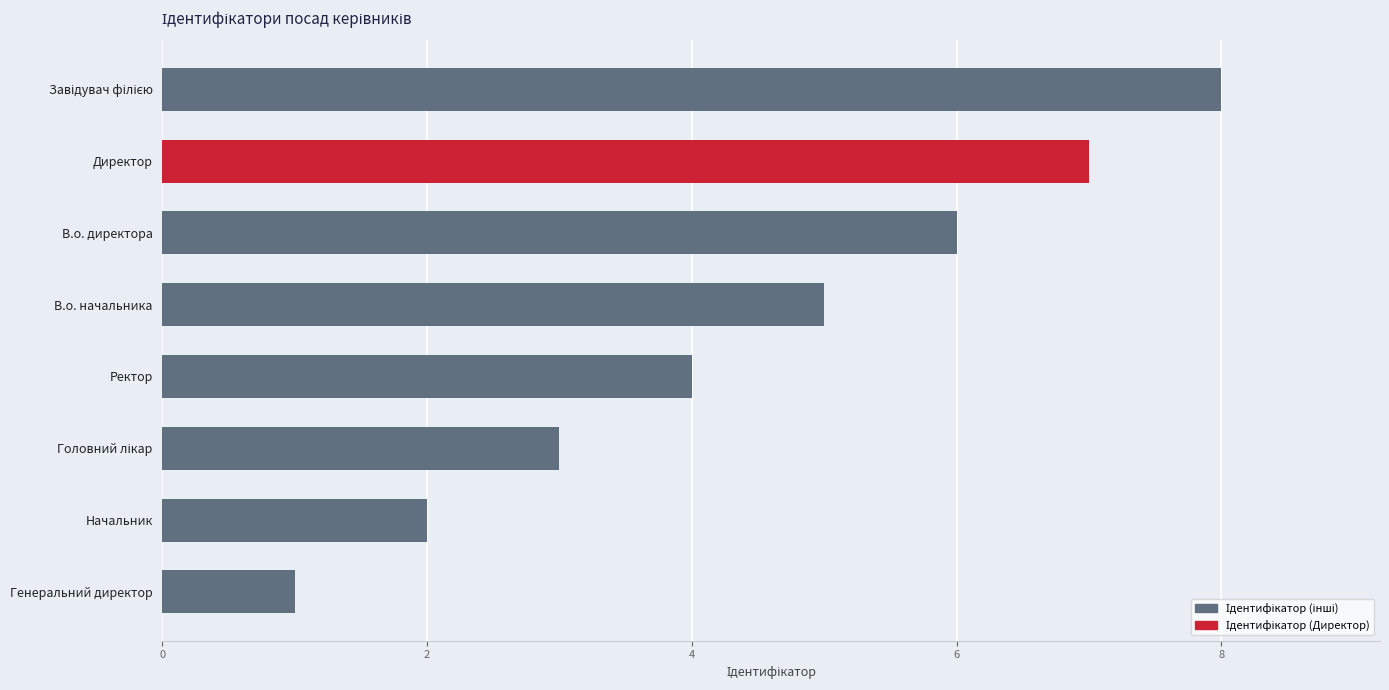

What position from the top is Генеральний директор?

8